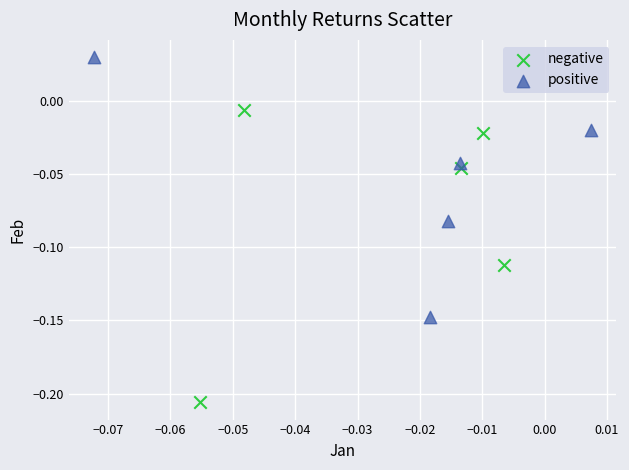

Which series reaches the minimum Y coordinate?

negative